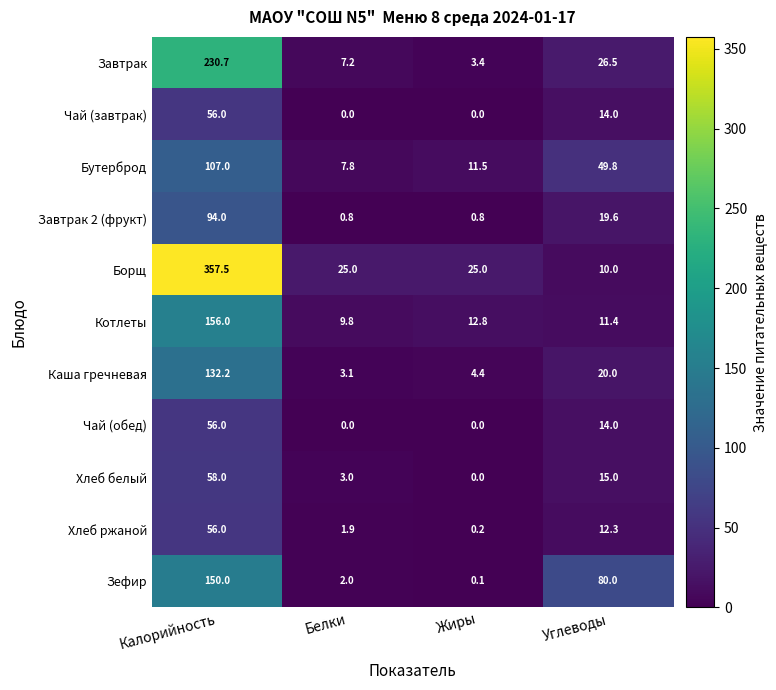

What is the difference between the Бутерброд values at Углеводы and Калорийность?

57.2